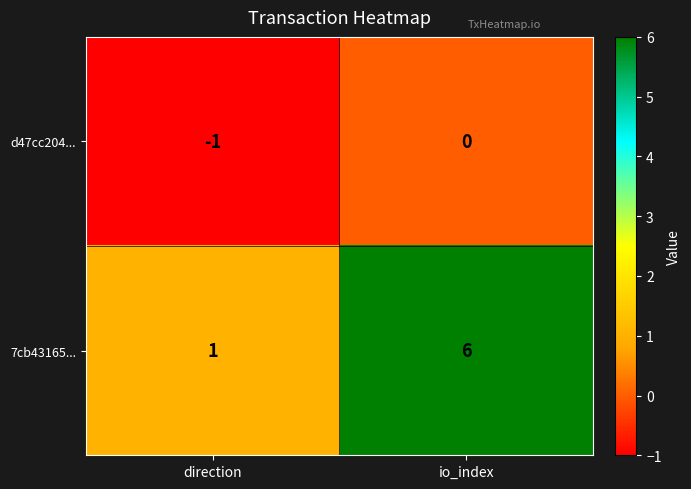

What is the sum of all 7cb43165... values?

7